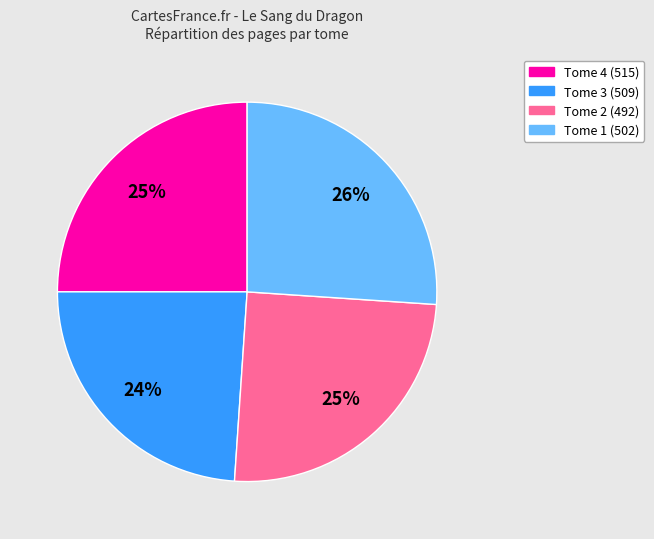

What is the ratio of the value at Tome 1 (502) to the value at Tome 4 (515)?

1.0